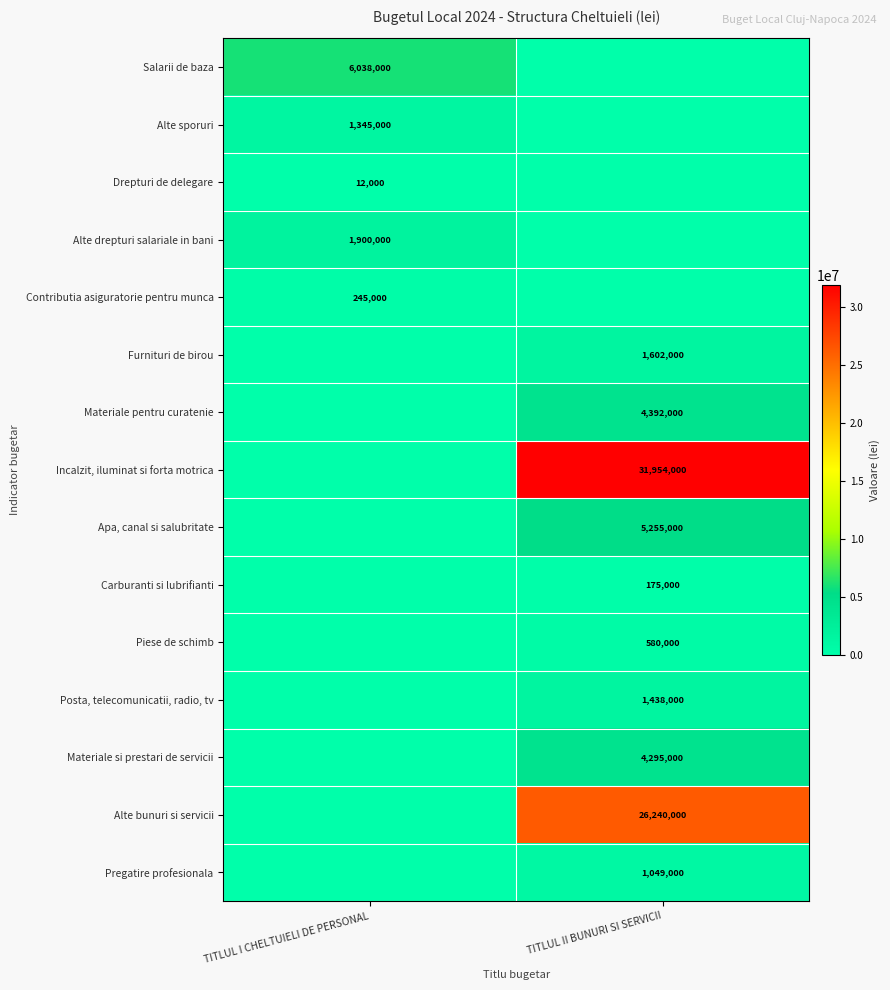

The Materiale si prestari de servicii series shows 2243473 at TITLUL II BUNURI SI SERVICII. True or false?

False